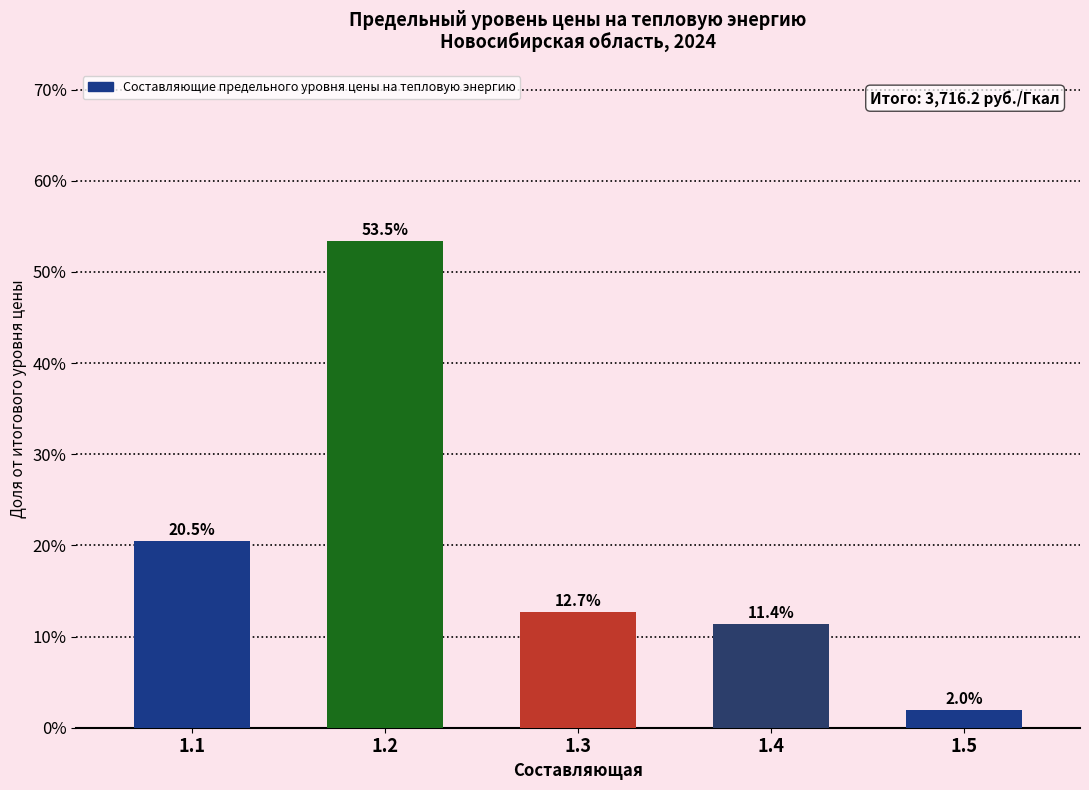

Reading left to right, transcribe all the data shown in this chart.

20.5	53.5	12.7	11.4	2.0